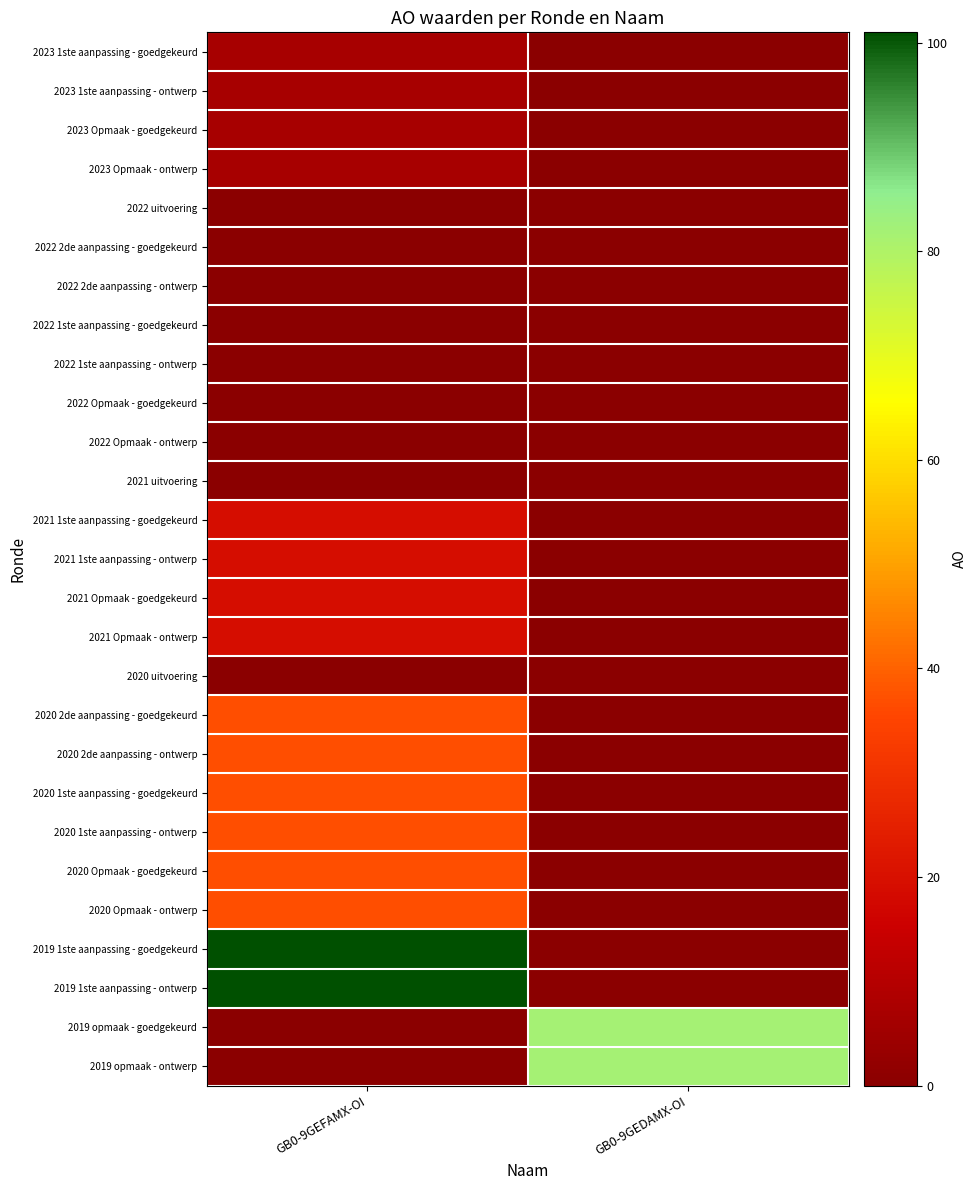

What is the difference between the highest and lowest values at GB0-9GEDAMX-OI?

82